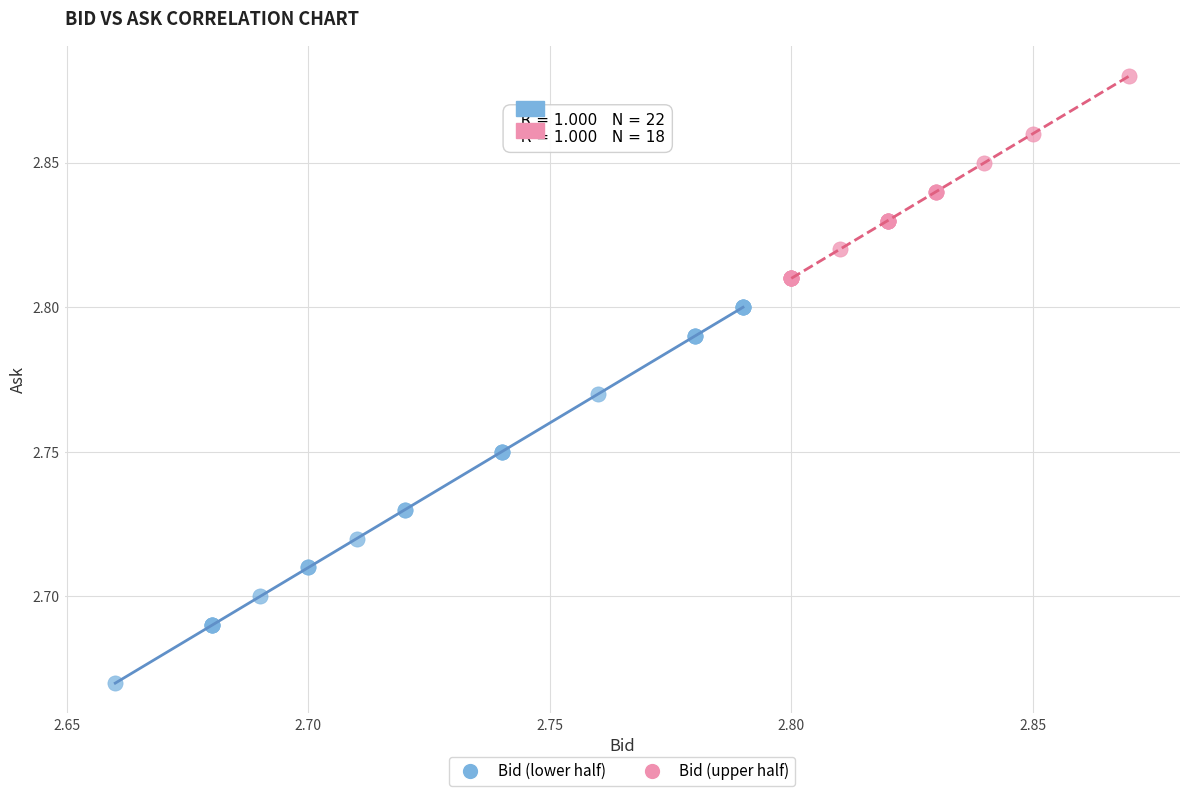

Which series has the widest spread of Y values?

Bid (lower half)